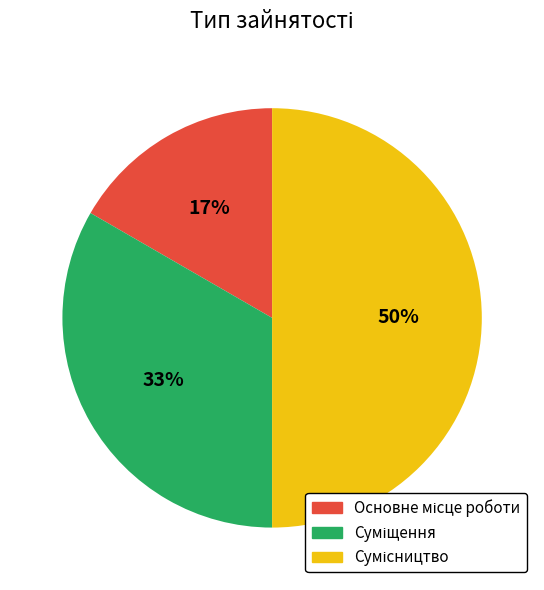

To the nearest percent, what is the difference between the largest and smallest slice percentages?

33%